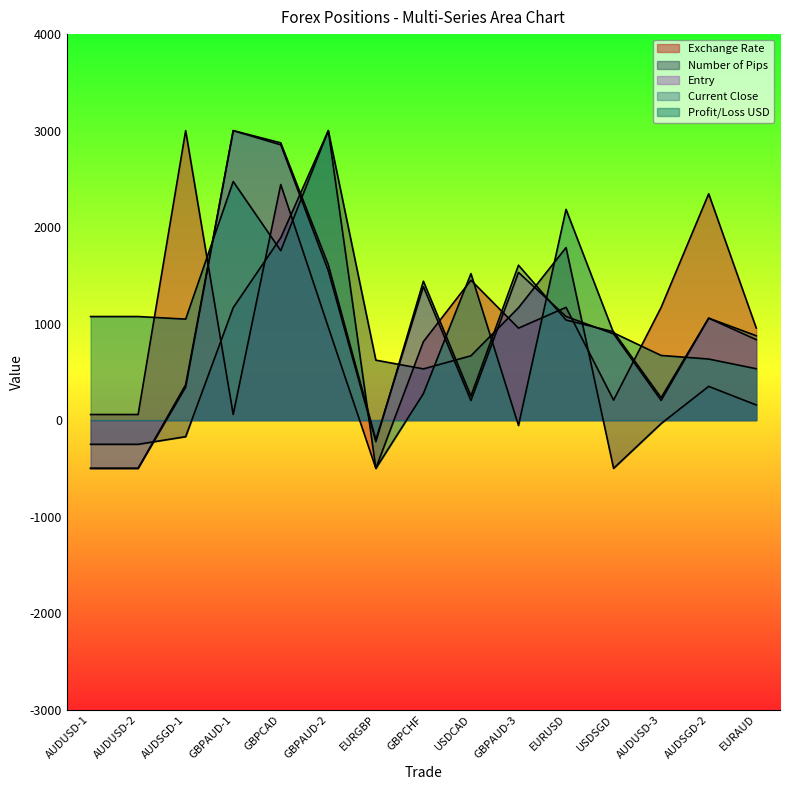

True or false: Current Close has more than 1 points higher than both neighbors.

True